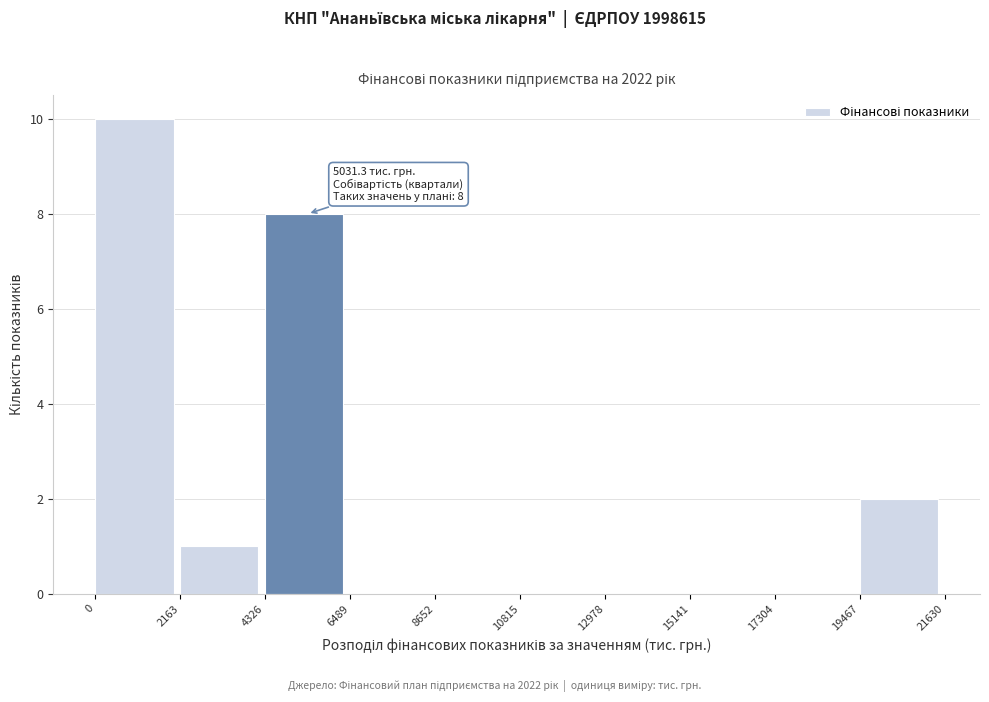

Which range on the x-axis has the tallest bar?

0 to 2163